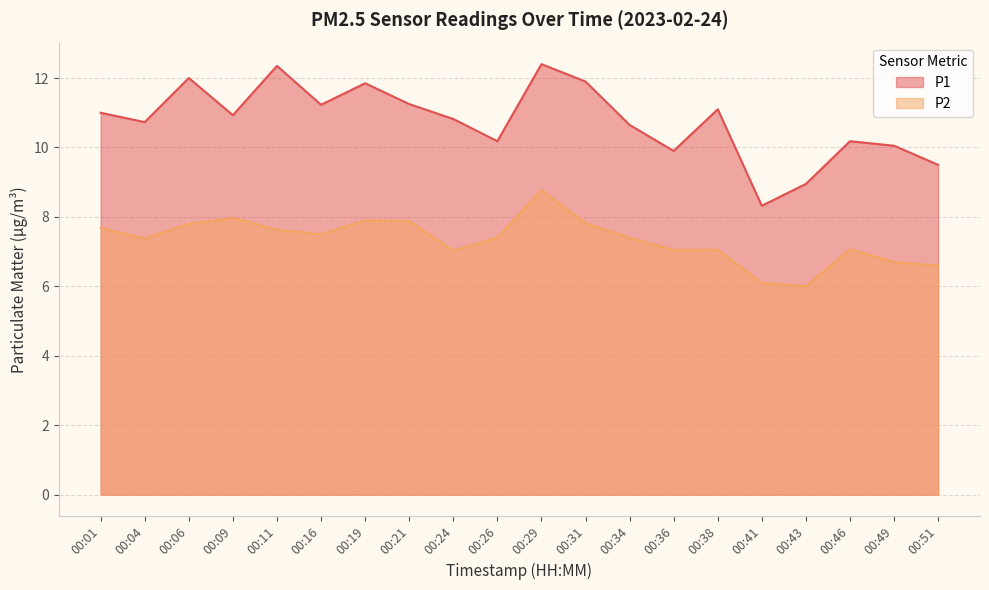

What is the average value of the P1 series?

10.8